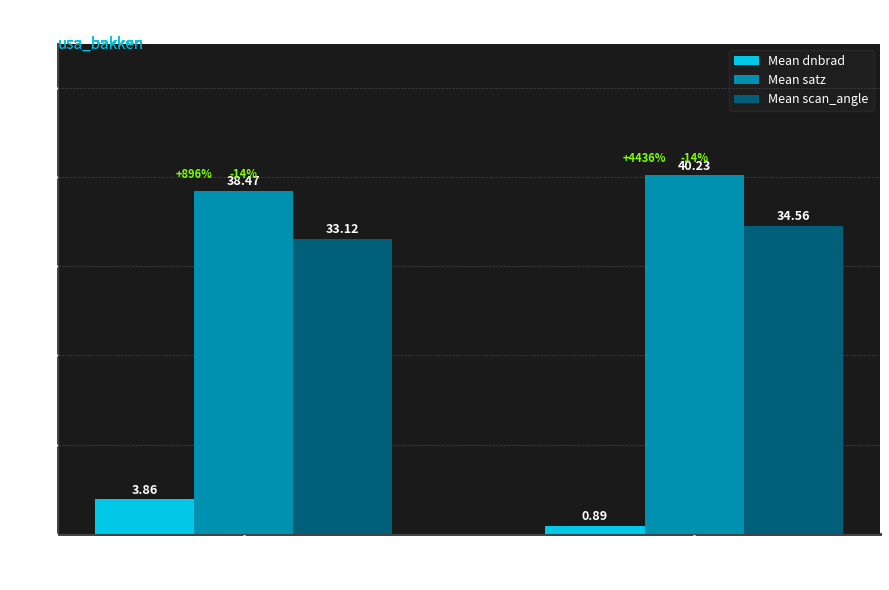

Which series has the largest total across all categories?

Mean satz